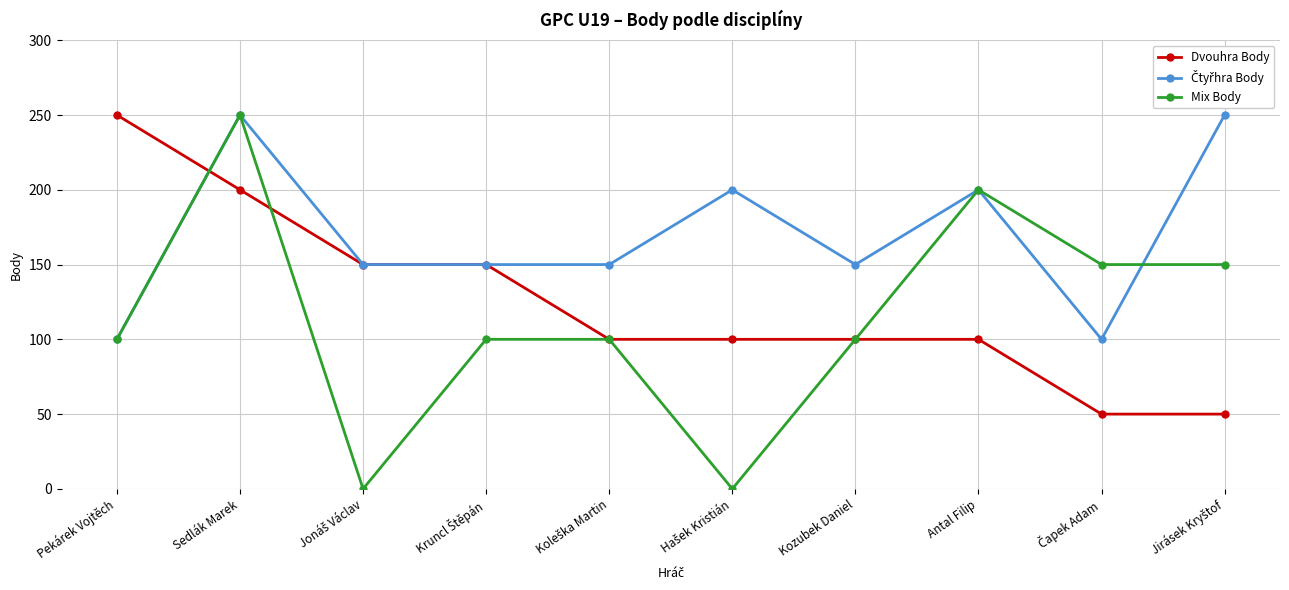

What is the total value across all series at Antal Filip?

500